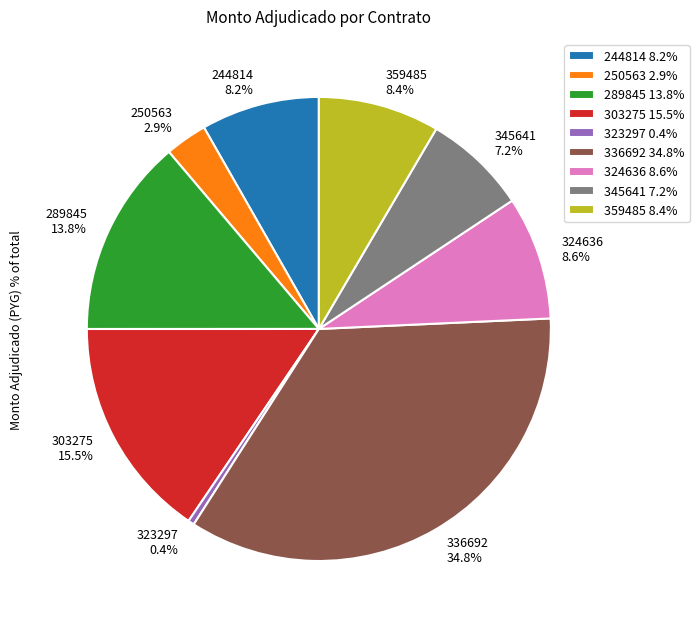

What is the largest slice in the pie chart?

336692 34.8%